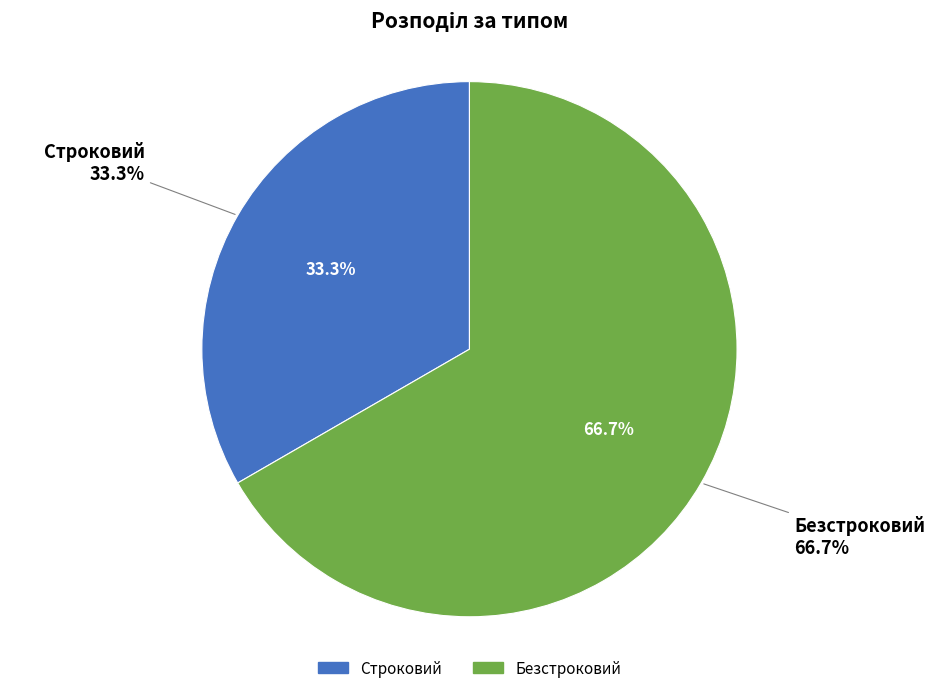

Count the number of slices in the pie.

2